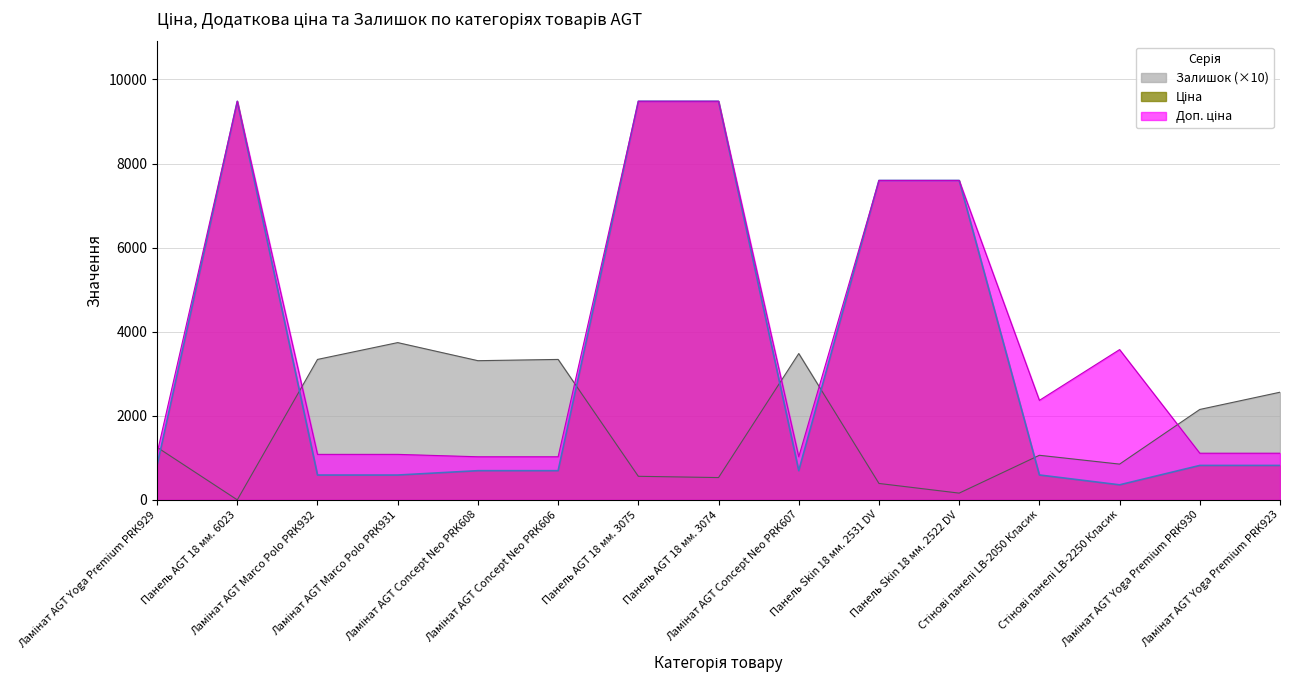

Which category has the highest value in the Залишок series?

Ламінат AGT Marco Polo PRK931